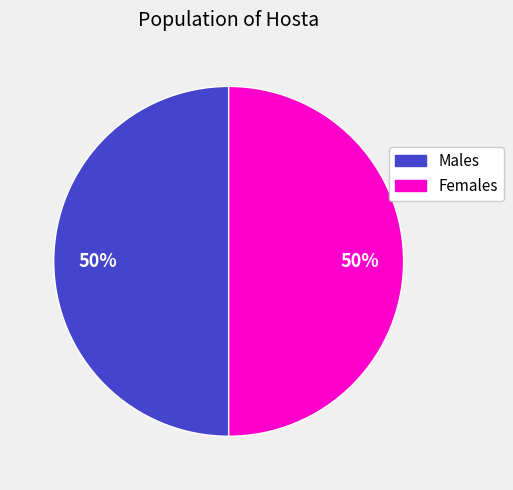

Count the number of slices in the pie.

2